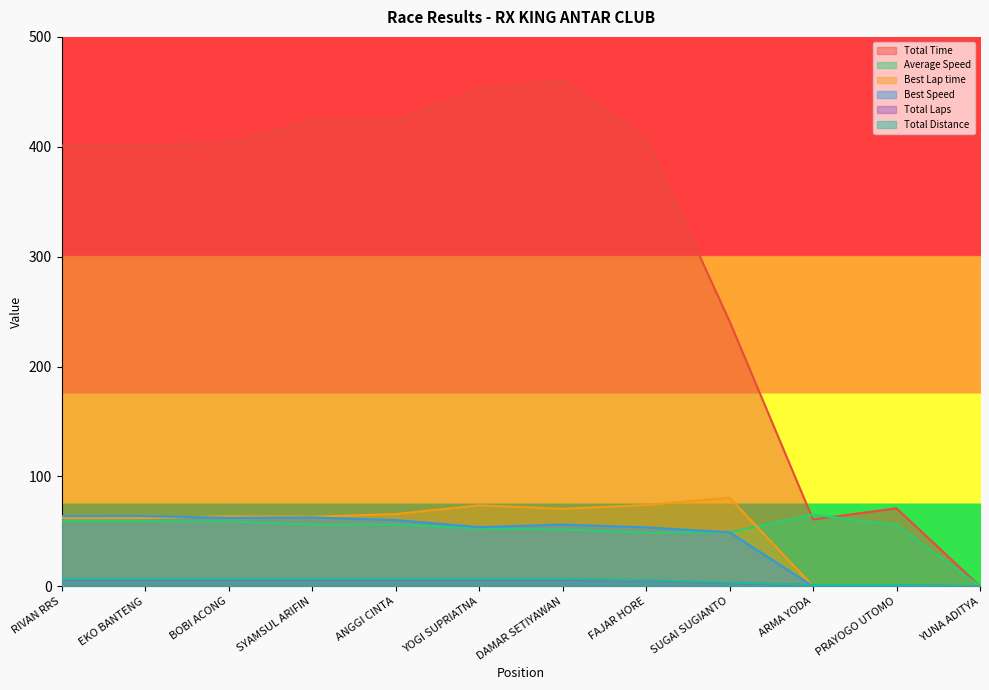

True or false: Total Time has more than 0 points higher than both neighbors.

True